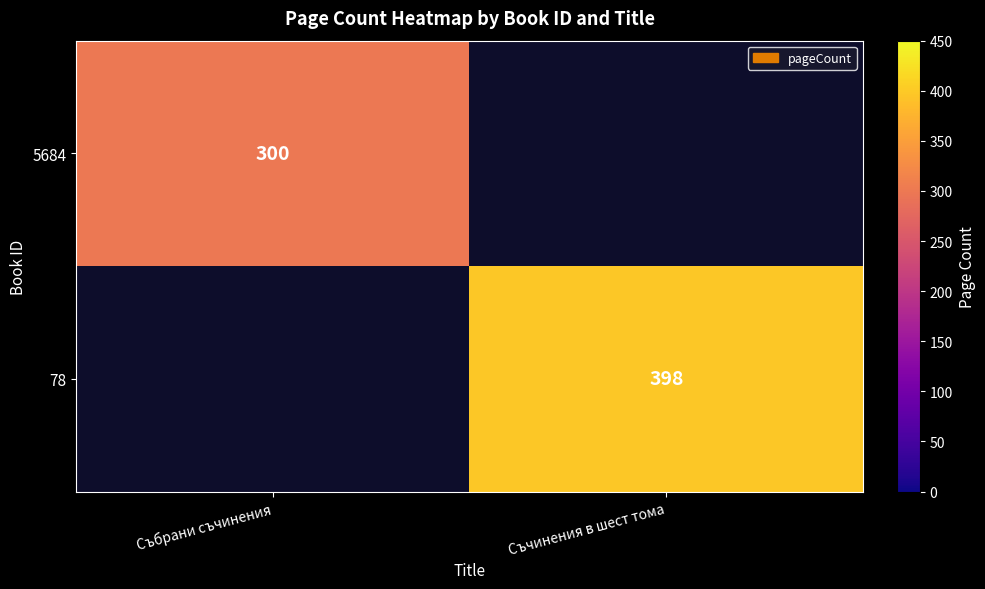

Is it true that 5684 equals 300 at Събрани съчинения?

True